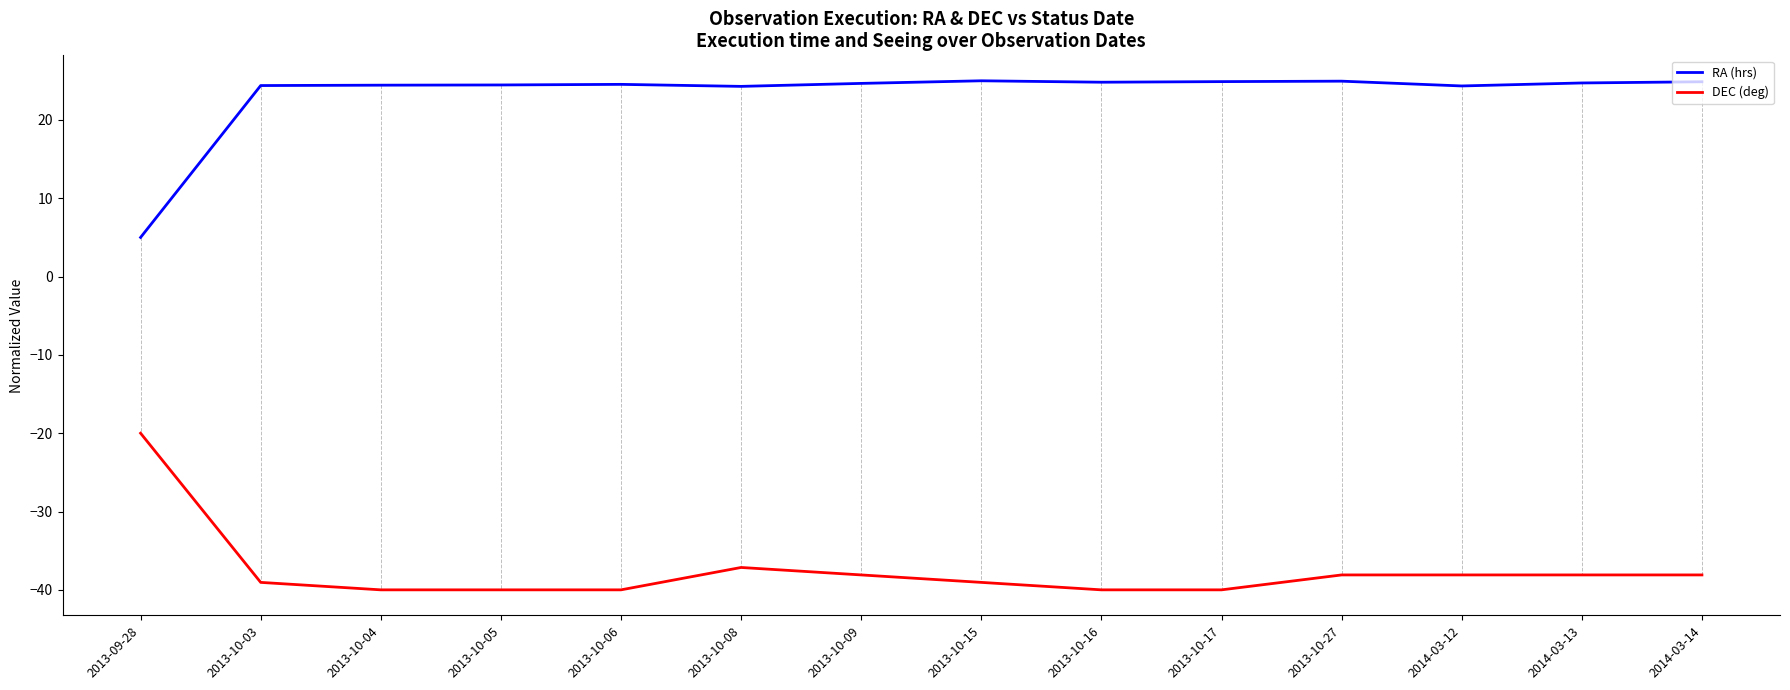

True or false: DEC (deg) and RA (hrs) intersect in this chart.

False